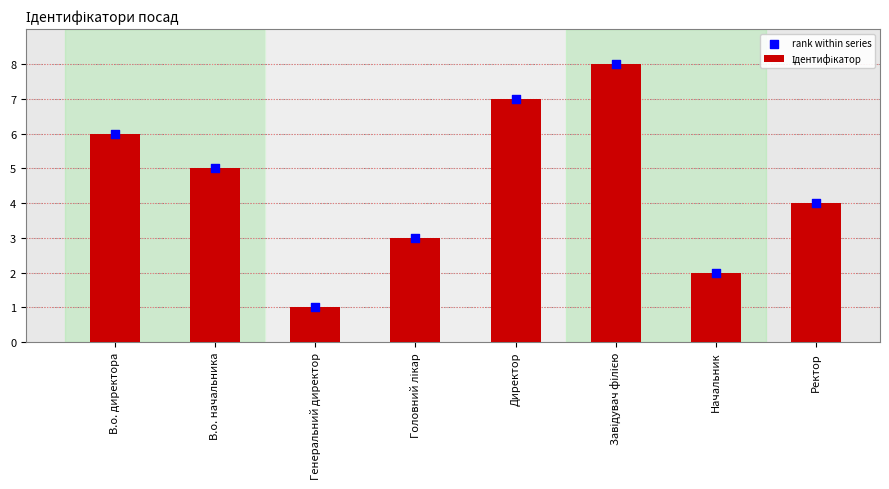

What is the total value across all series at Генеральний директор?

2